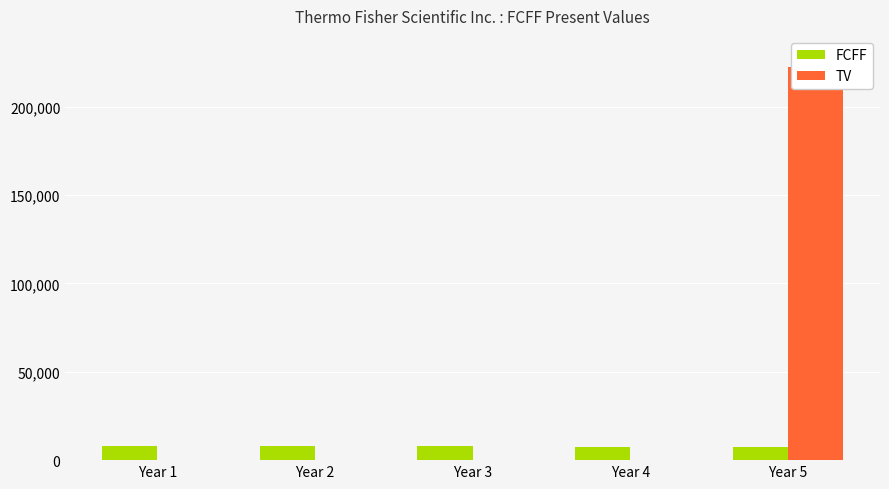

What is the average value of the TV series?

44497